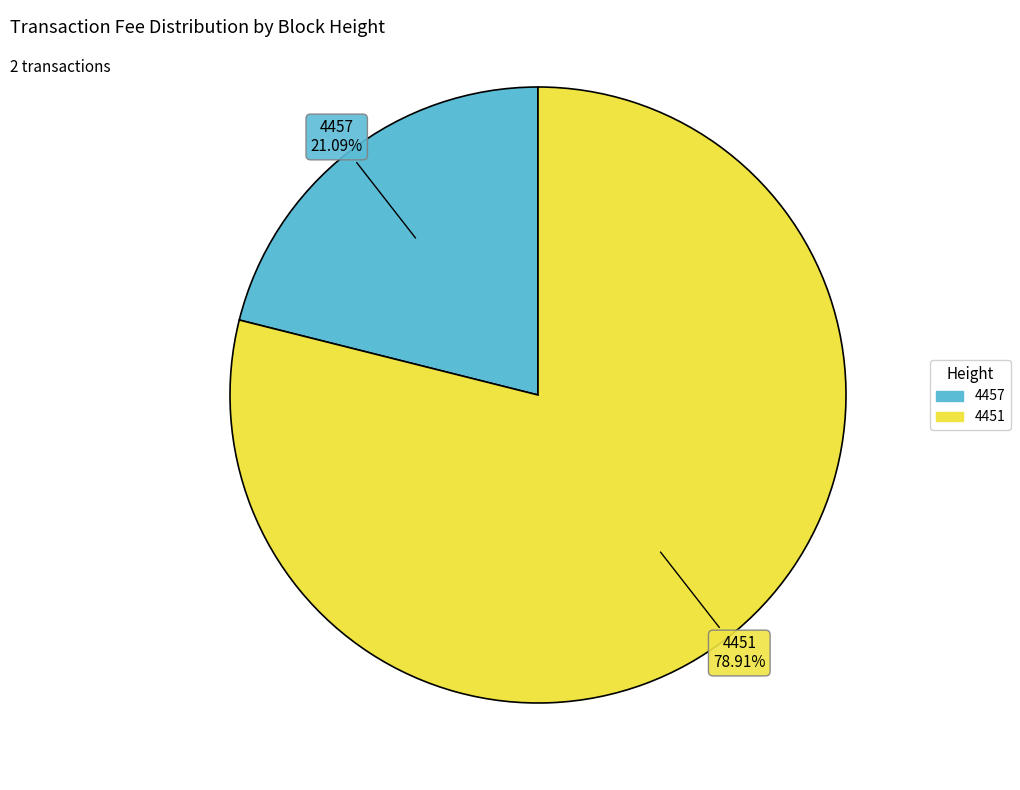

Combined, what portion of the pie is 4451 and 4457?

100.0%